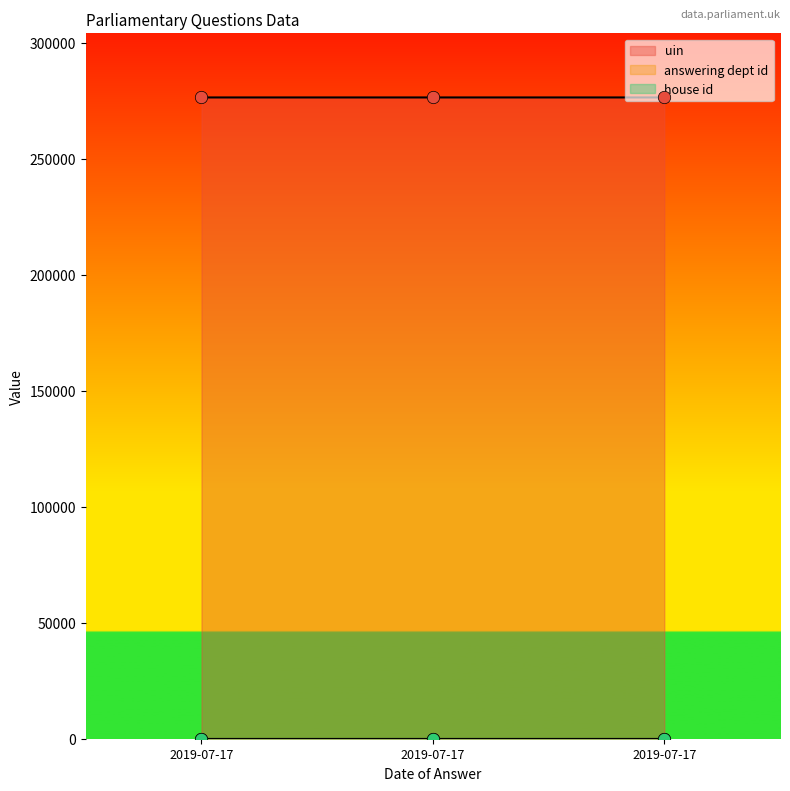

Which series has the largest total across all categories?

uin